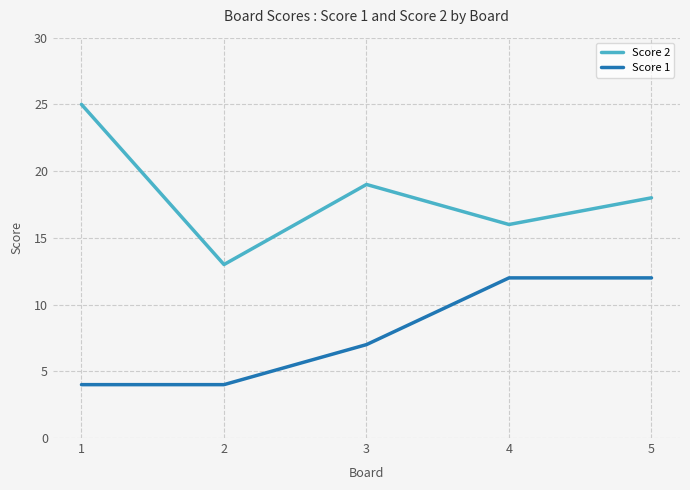

How many lines are shown in the chart?

2